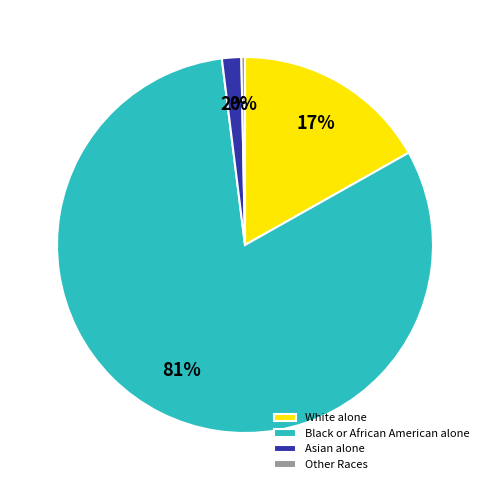

True or false: Other Races accounts for 0% of the total.

True